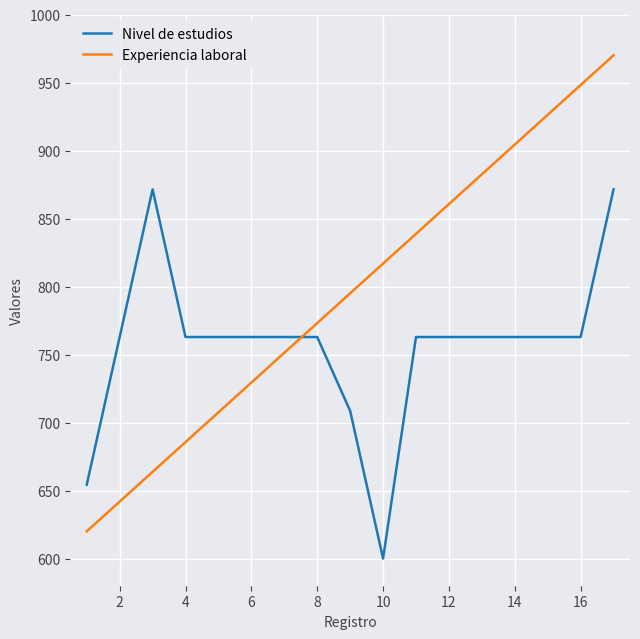

Which series has the largest total across all categories?

Experiencia laboral